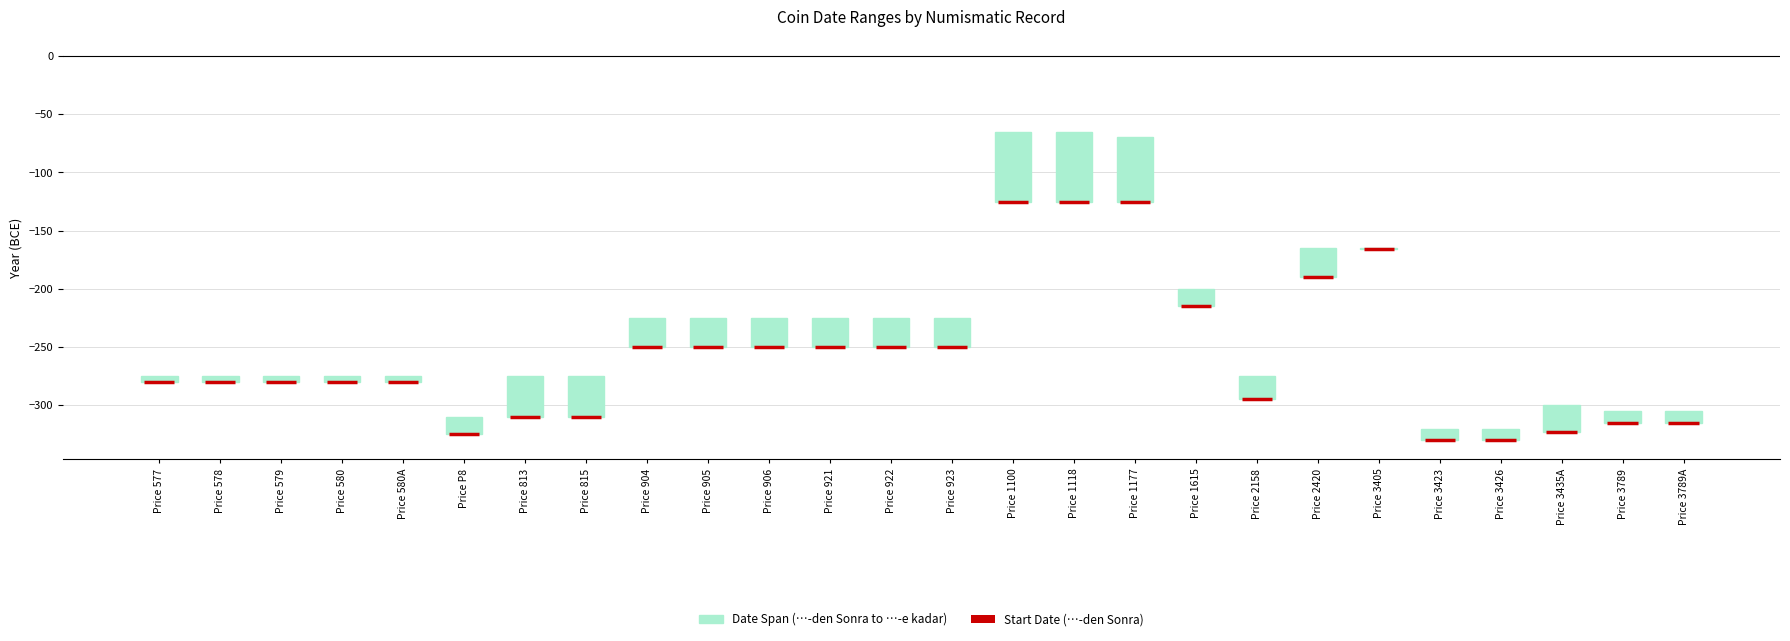

List the labels in order of value, largest first.

Price 3405, Price 577, Price 578, Price 579, Price 580, Price 580A, Price 3423, Price 3426, Price 3789, Price 3789A, Price P8, Price 1615, Price 2158, Price 3435A, Price 904, Price 905, Price 906, Price 921, Price 922, Price 923, Price 2420, Price 813, Price 815, Price 1177, Price 1100, Price 1118